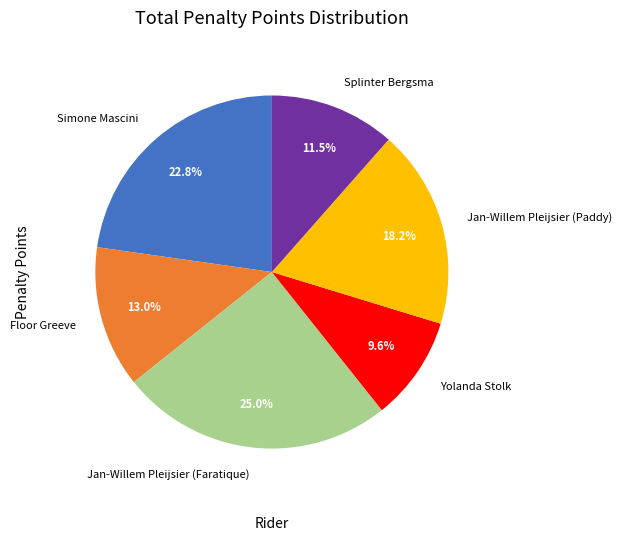

To the nearest percent, what is the difference between the Splinter Bergsma and Yolanda Stolk slice percentages?

2%